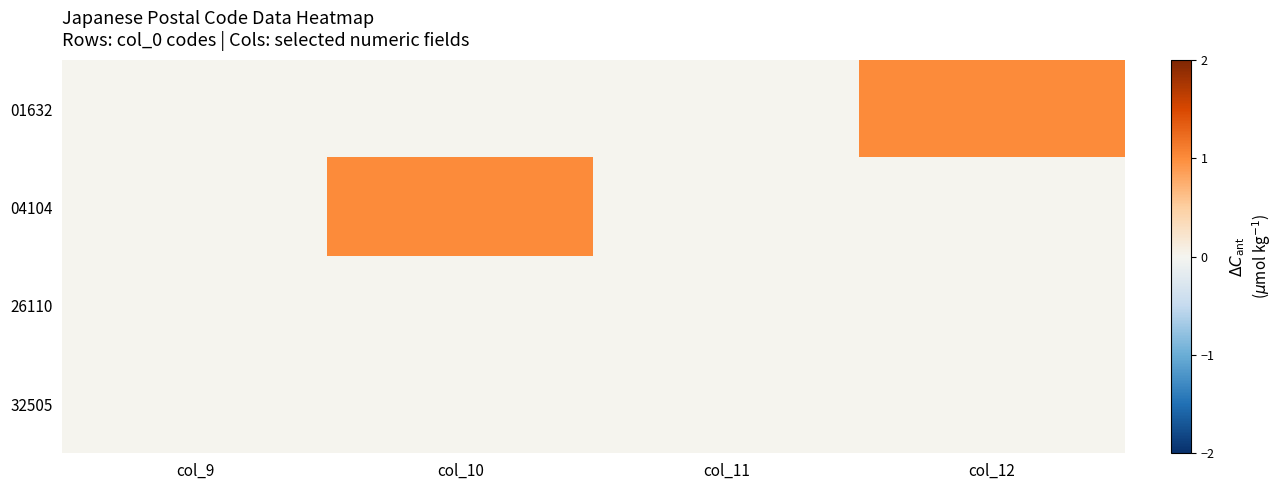

Reading left to right, extract all data points from this chart.

01632: col_9=0	col_10=0	col_11=0	col_12=1
04104: col_9=0	col_10=1	col_11=0	col_12=0
26110: col_9=0	col_10=0	col_11=0	col_12=0
32505: col_9=0	col_10=0	col_11=0	col_12=0